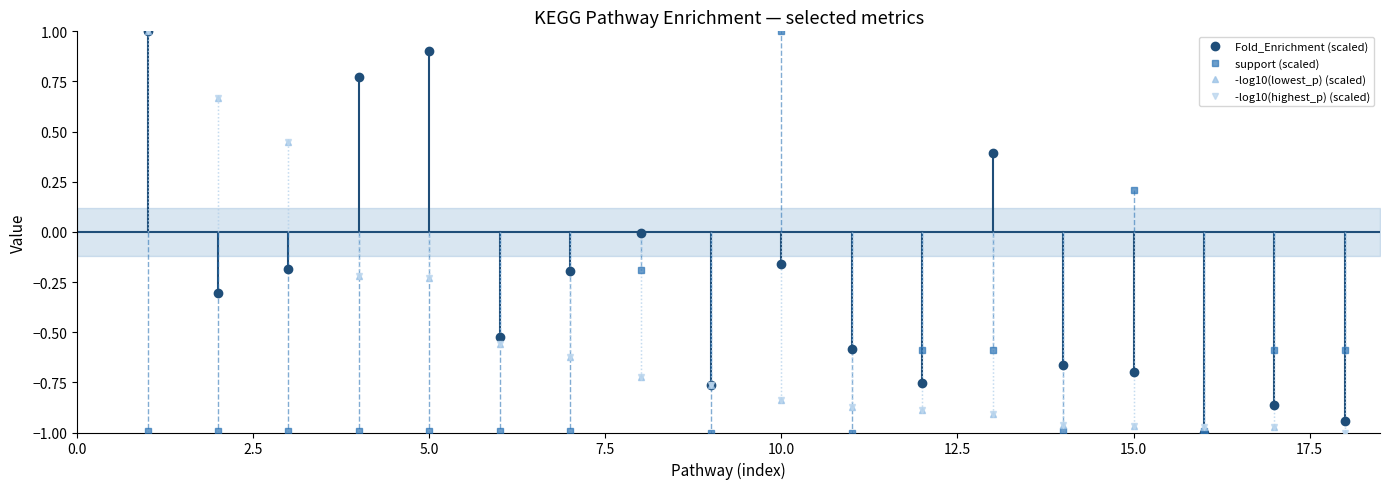

How many distinct data groups are displayed?

4